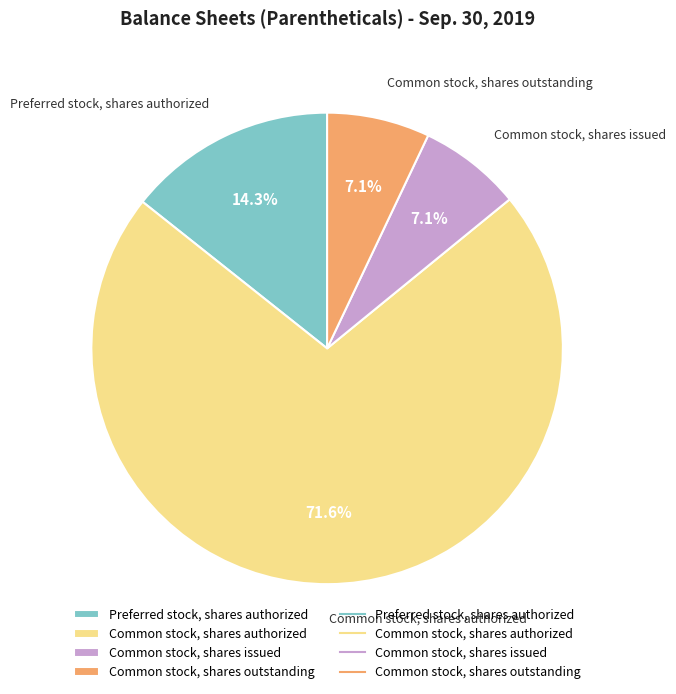

Which slice is the largest?

Common stock, shares authorized